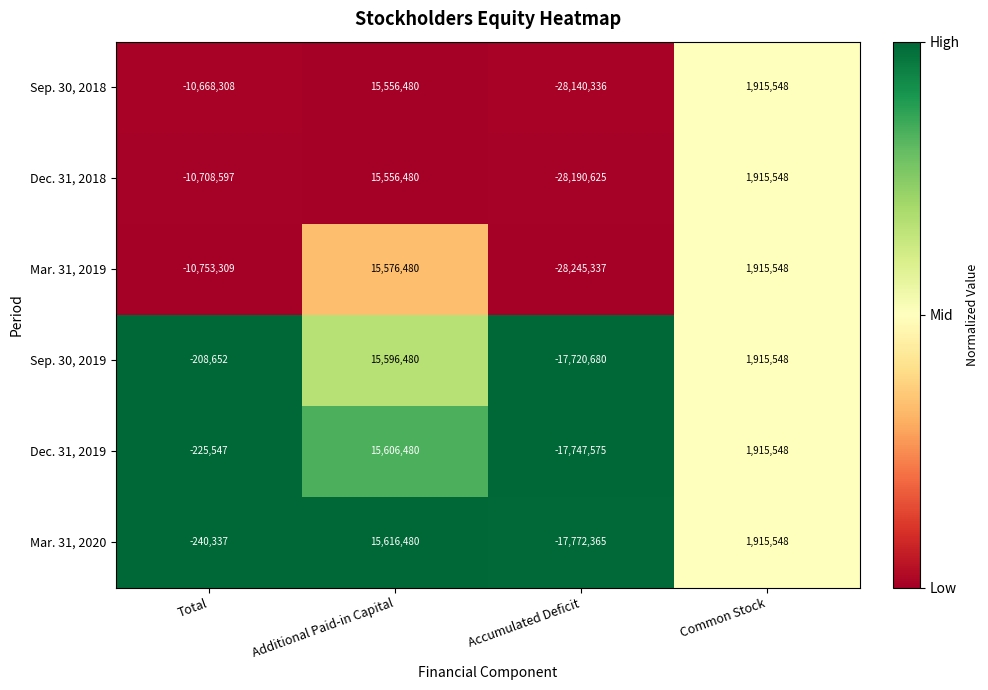

What is the spread (max minus min) of values at Accumulated Deficit?

10524657